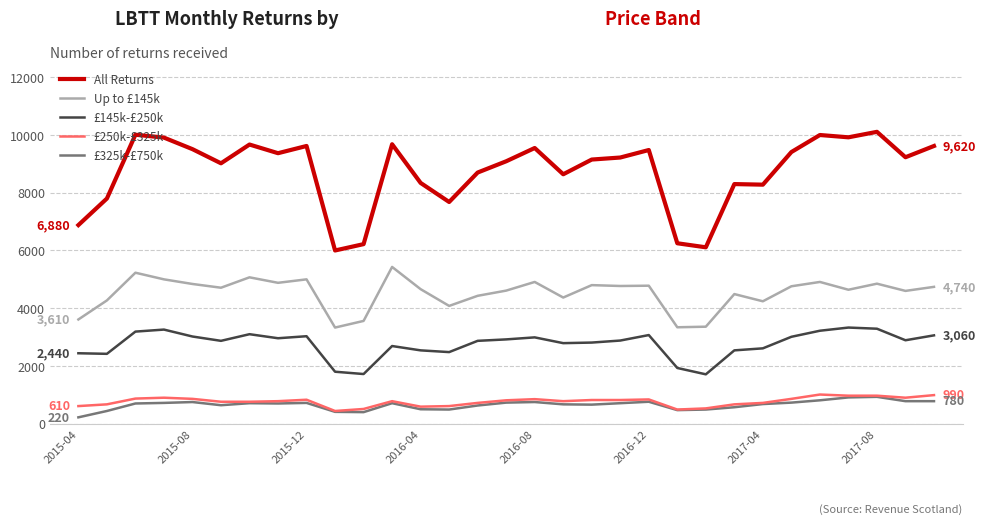

How many categories are shown in the chart?

31